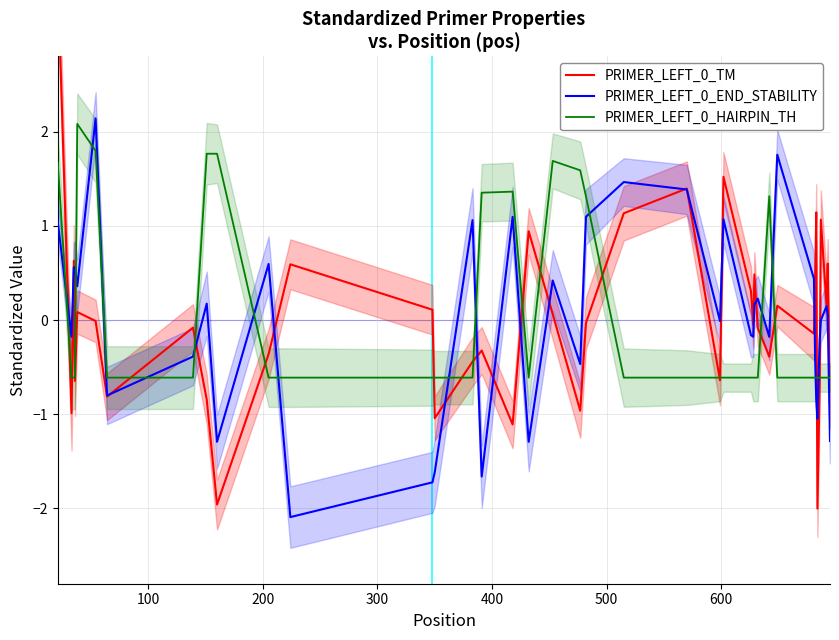

Is this an area chart (filled region under the line)?

No